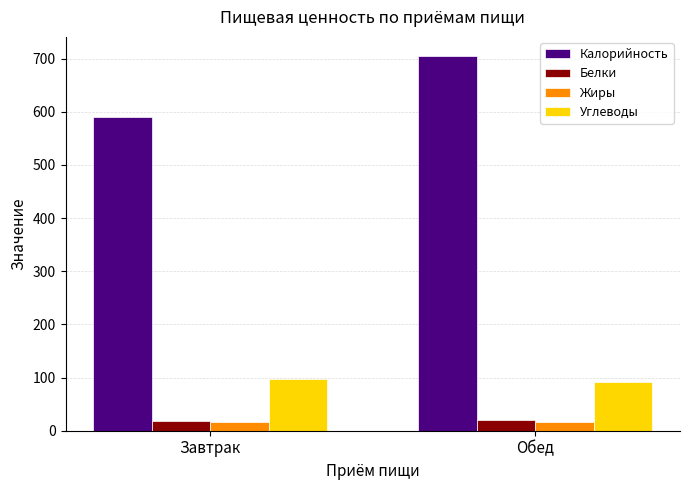

What are all the series names shown in the legend?

Калорийность, Белки, Жиры, Углеводы